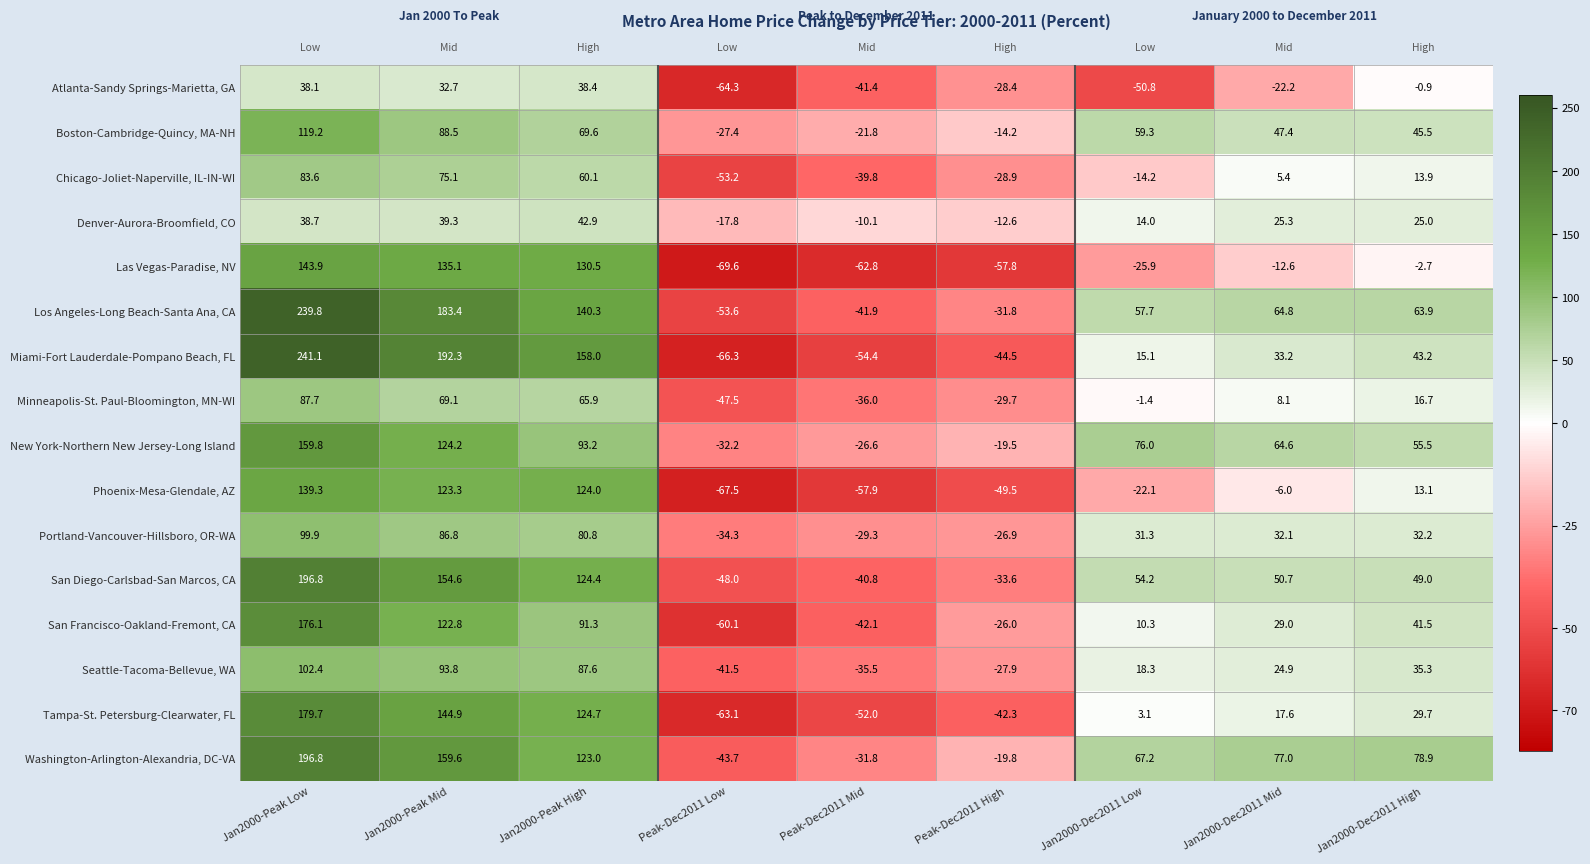

What is the sum of the New York-Northern New Jersey-Long Island values at Jan2000-Dec2011 Low and Peak-Dec2011 Mid?

49.4